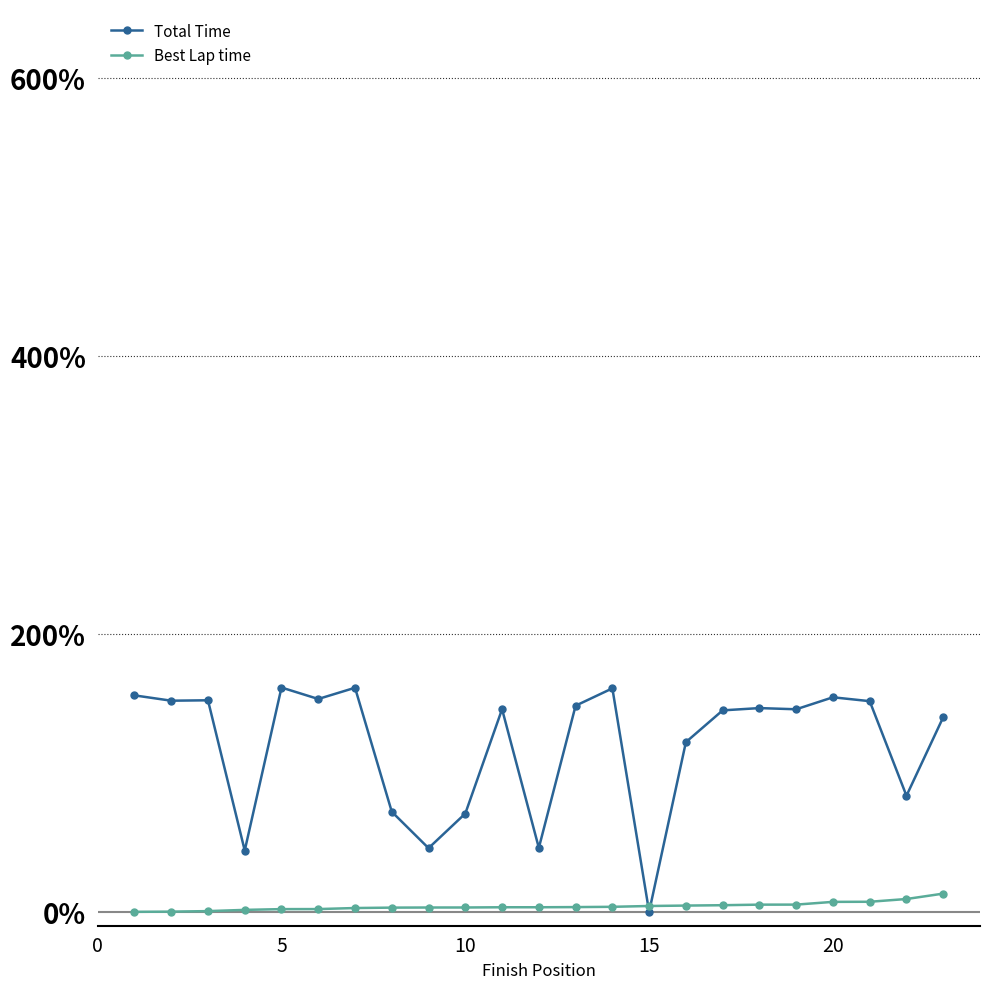

What is the value of the Total Time point at the 8th from the left?

72.0